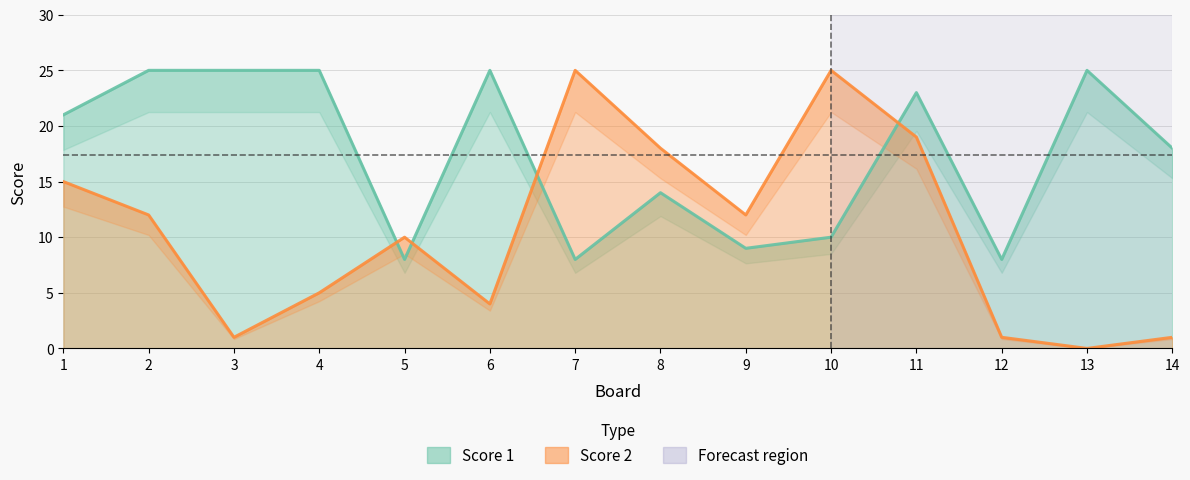

What is the approximate value of Score 2 at 5, to the nearest 10?

10